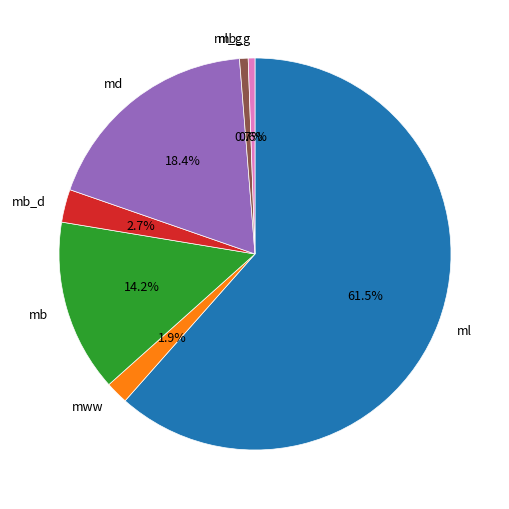

Which has a higher value, ml_g or ml?

ml